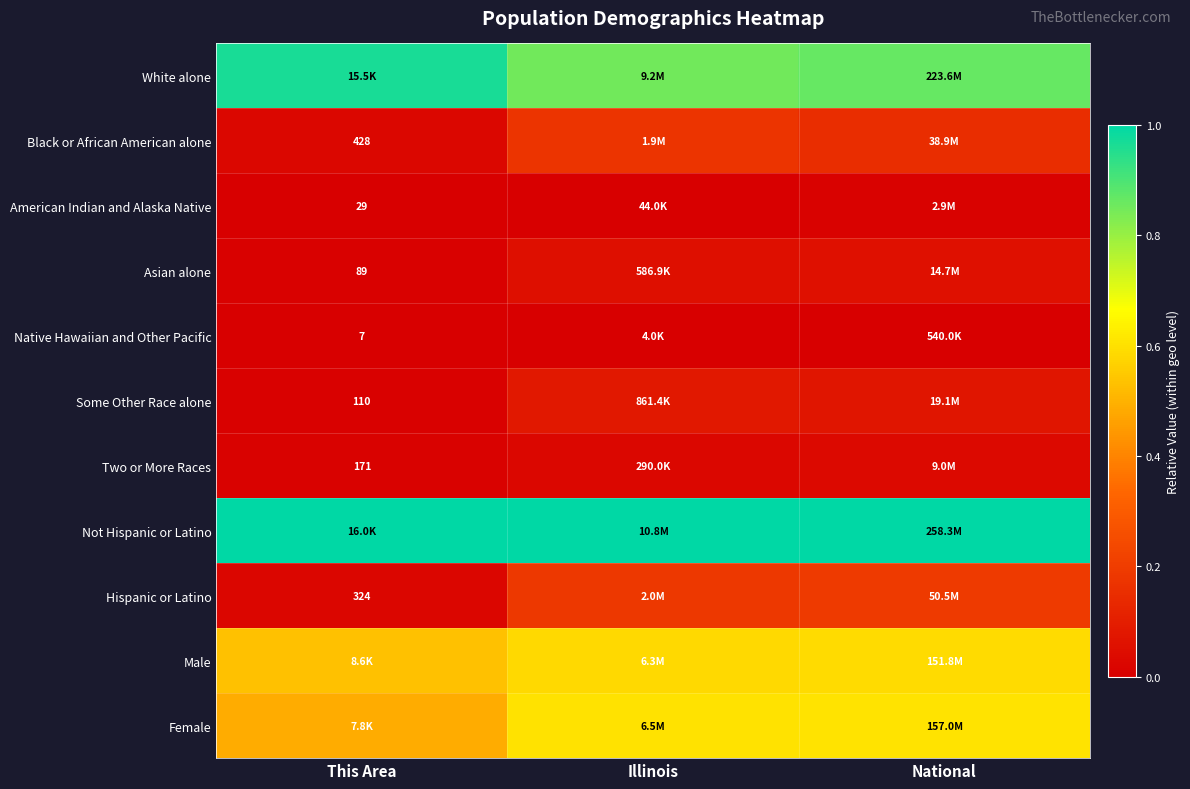

What value does the Male series have at National?

0.6